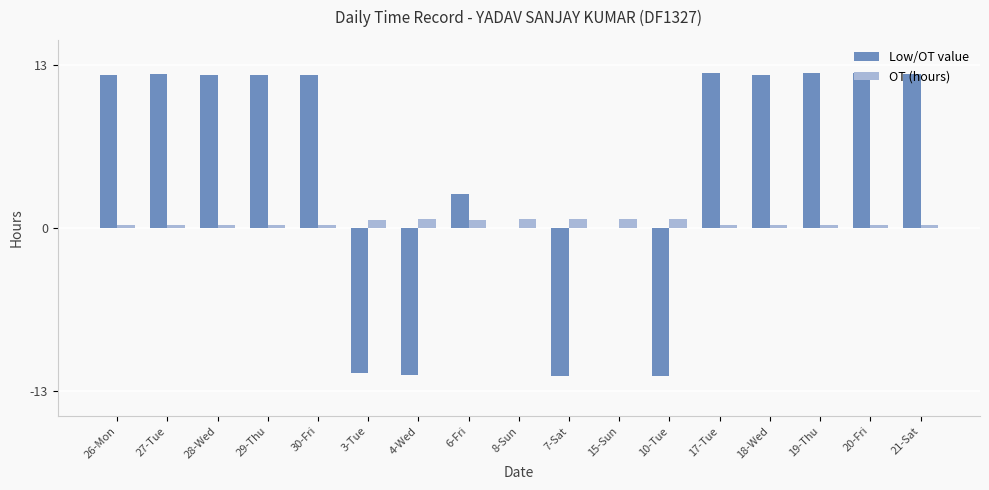

Between 29-Thu and 3-Tue, which series saw the biggest shift?

Low/OT value